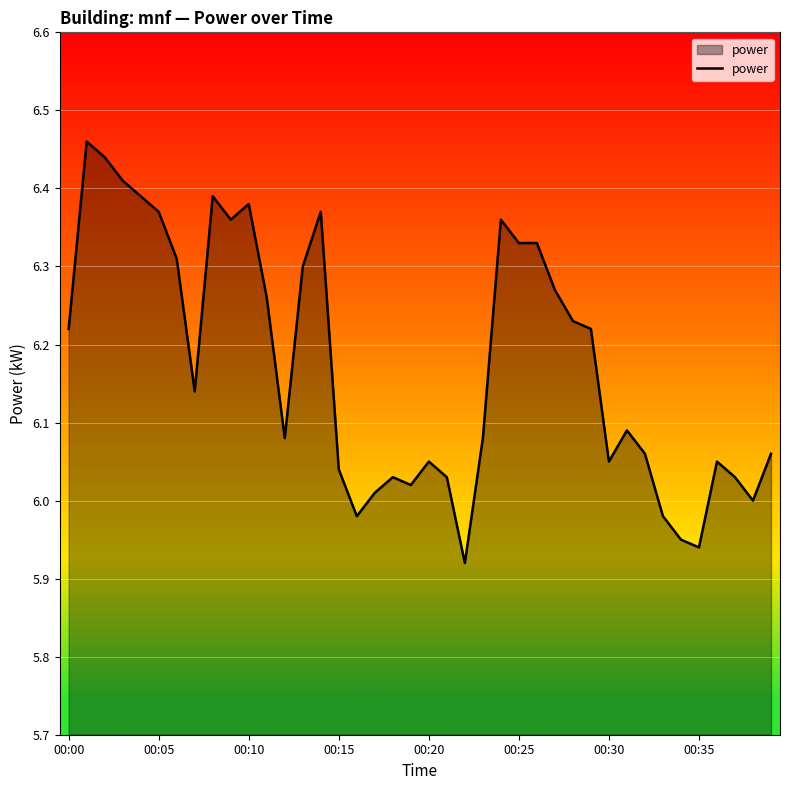

What is the difference between the maximum and minimum values?

0.5